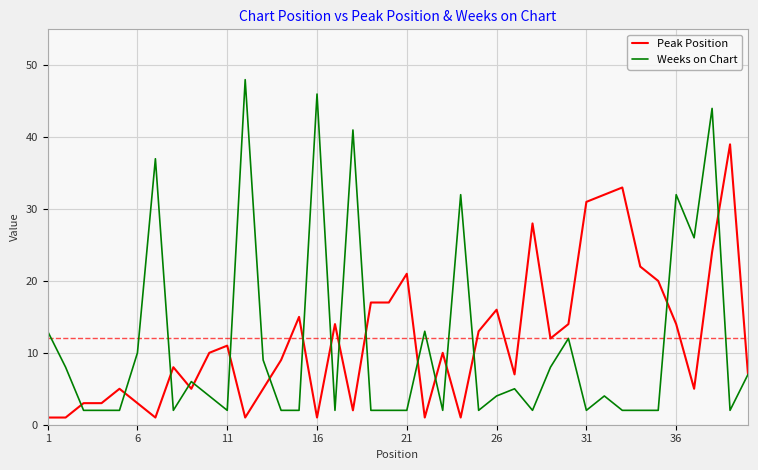

List the series in order of their peak value, lowest first.

Peak Position, Weeks on Chart